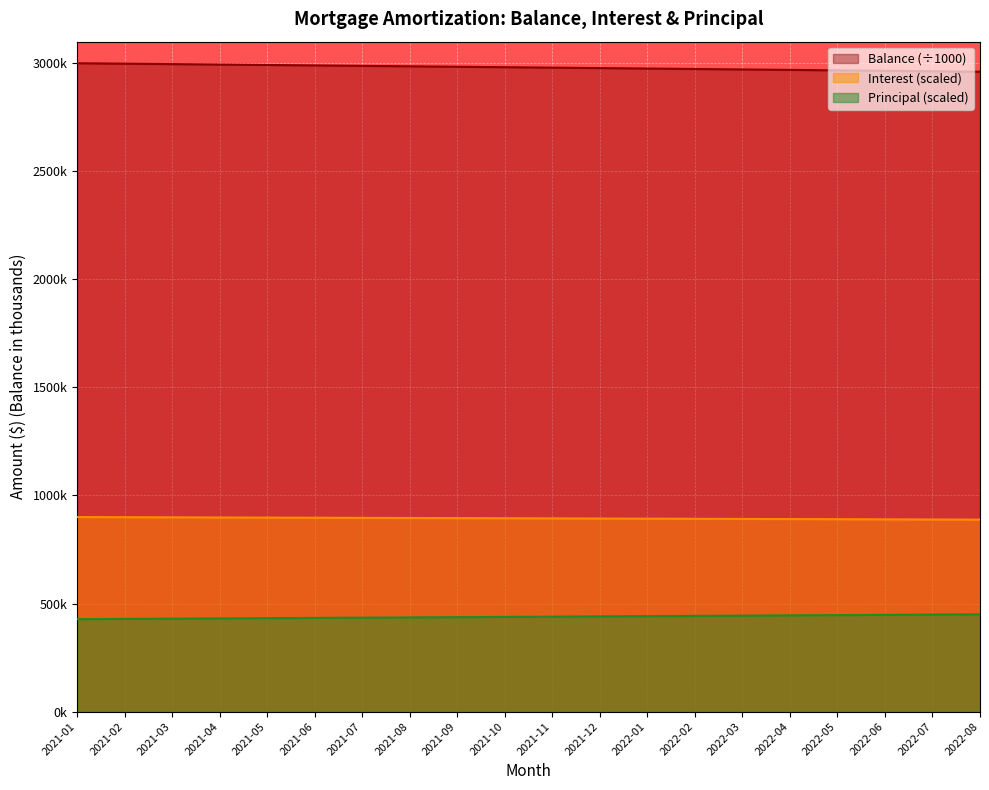

Rank the series at 2021-06 from lowest to highest value.

Principal (scaled), Interest (scaled), Balance (÷1000)